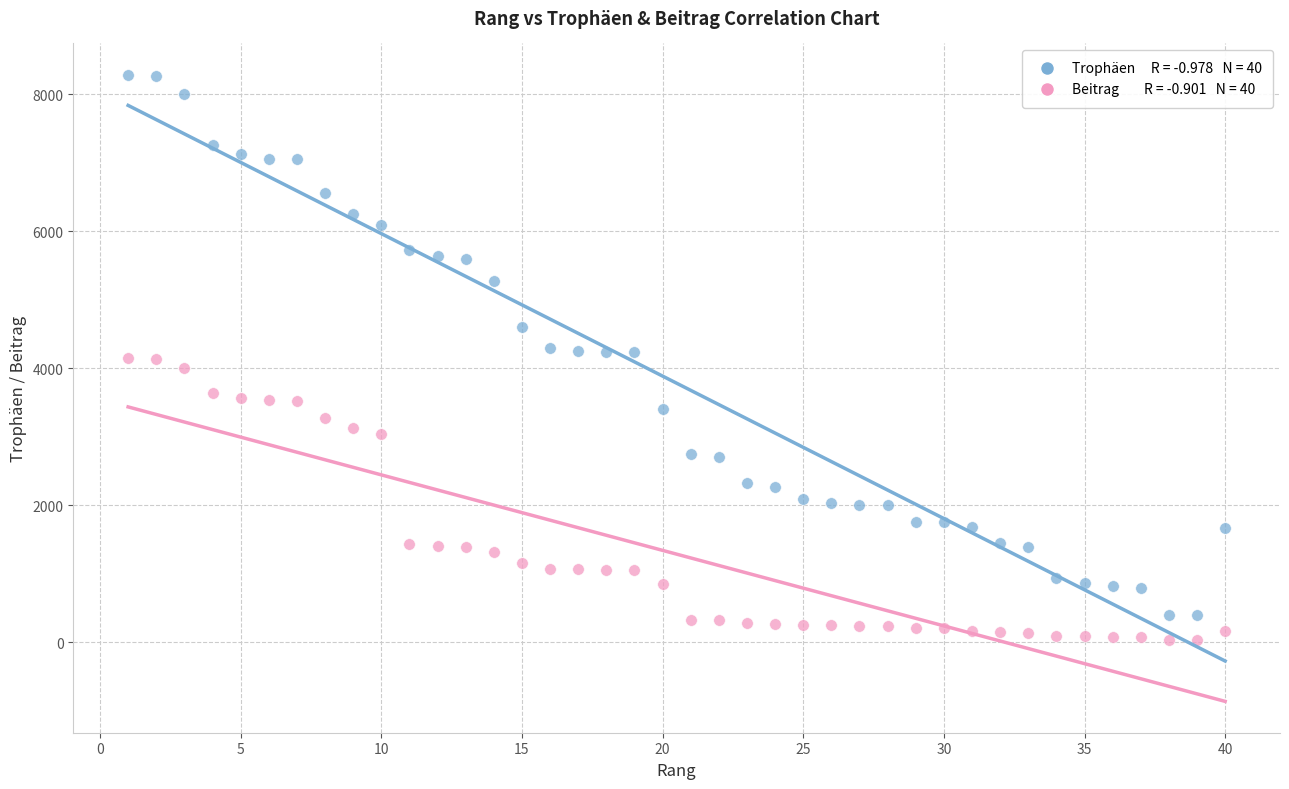

Across all data points, what is the range of X values (max minus min)?

39